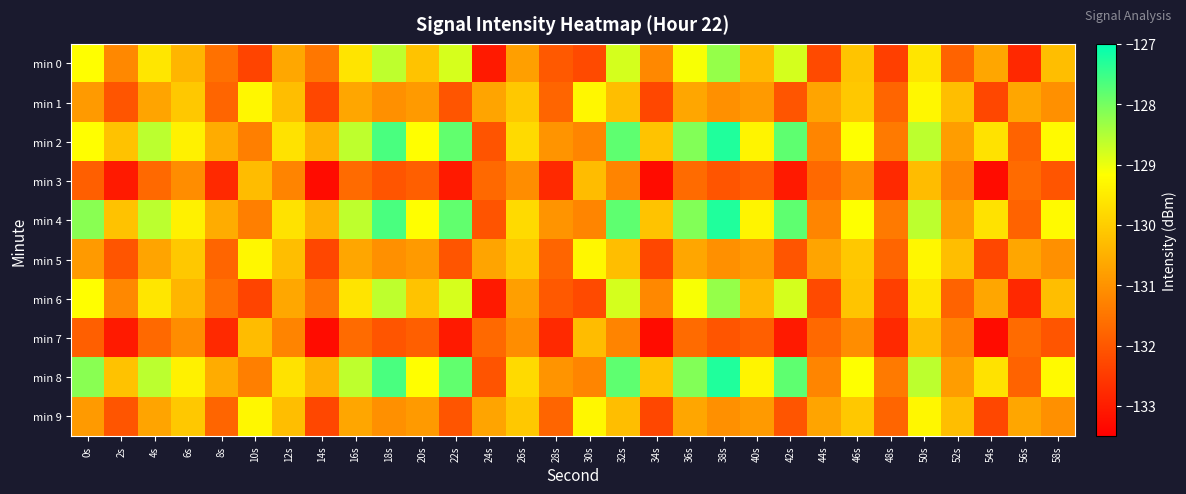

At which category is the sum across all series the highest?

50s